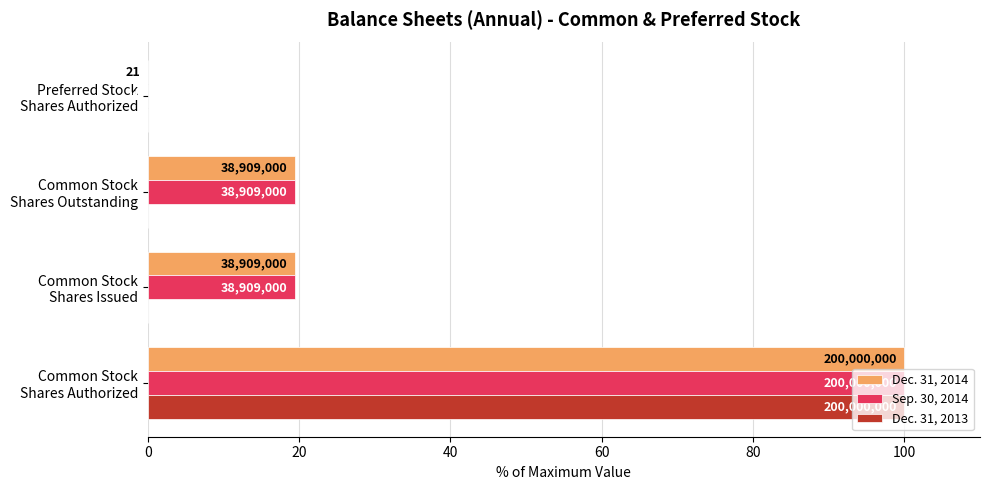

What are all the series names shown in the legend?

Dec. 31, 2014, Sep. 30, 2014, Dec. 31, 2013